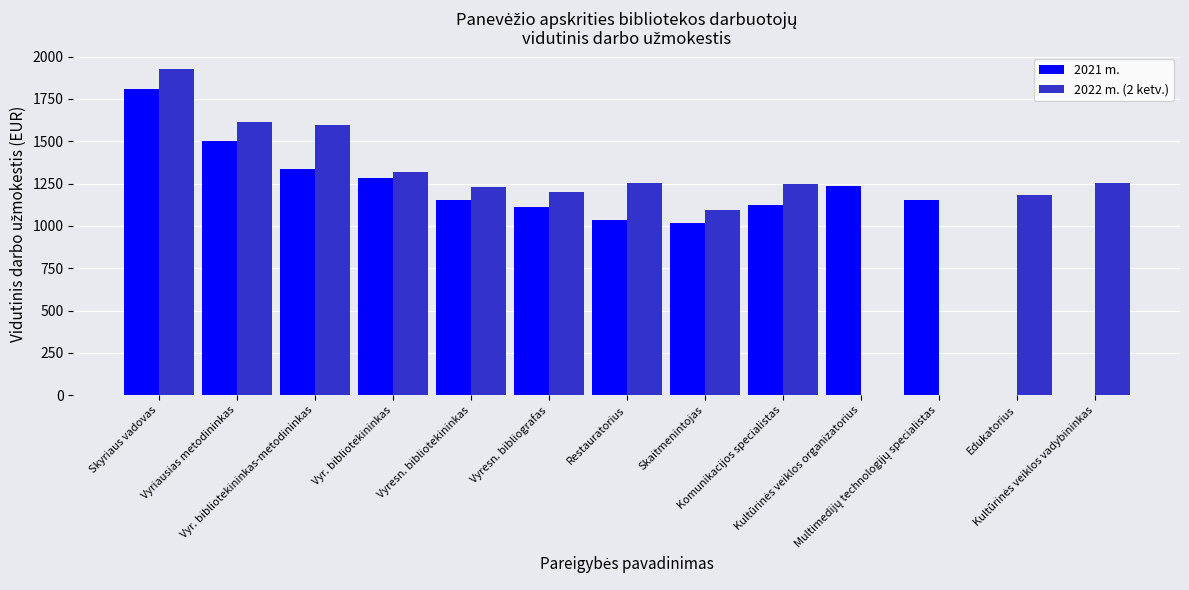

At which label does 2021 m. first exceed 1149?

Skyriaus vadovas